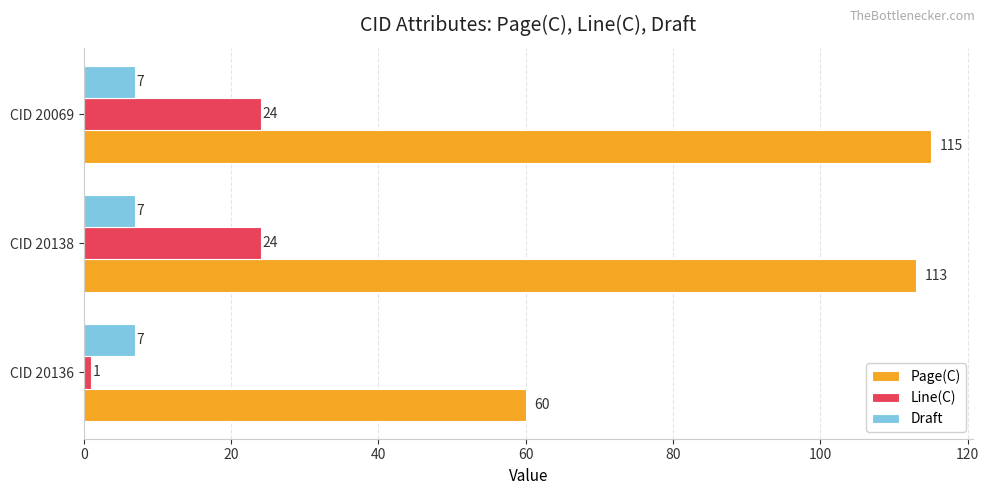

True or false: Line(C) has a value of 24 at CID 20069.

True